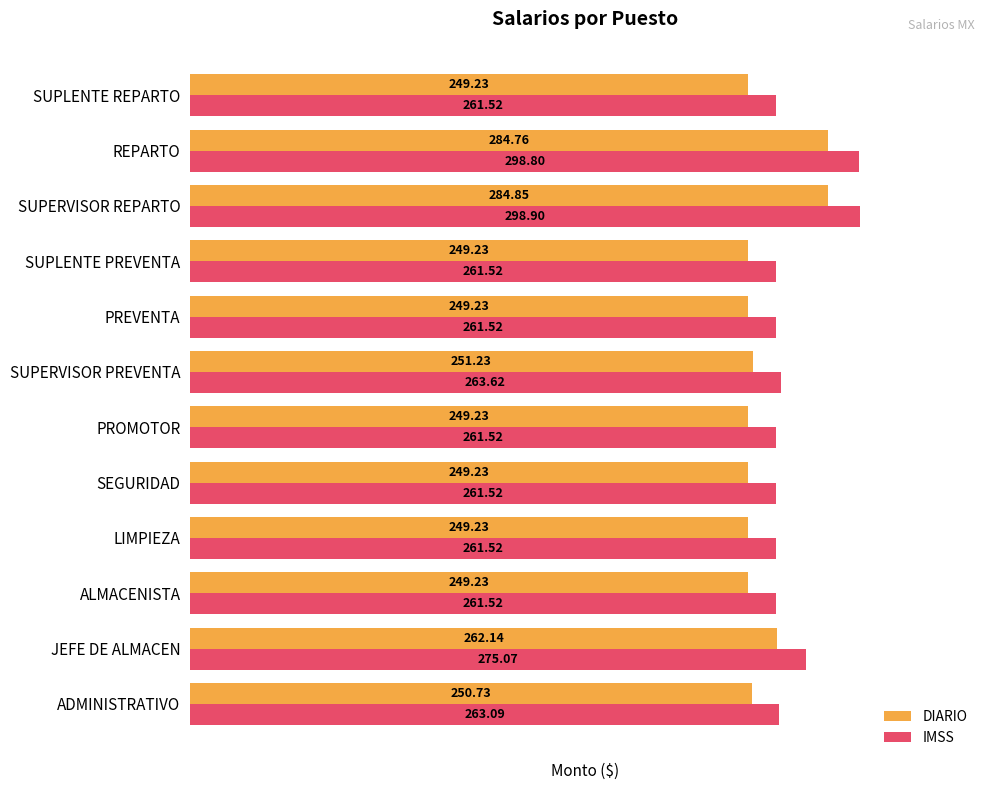

At which category is the sum across all series the highest?

SUPERVISOR REPARTO